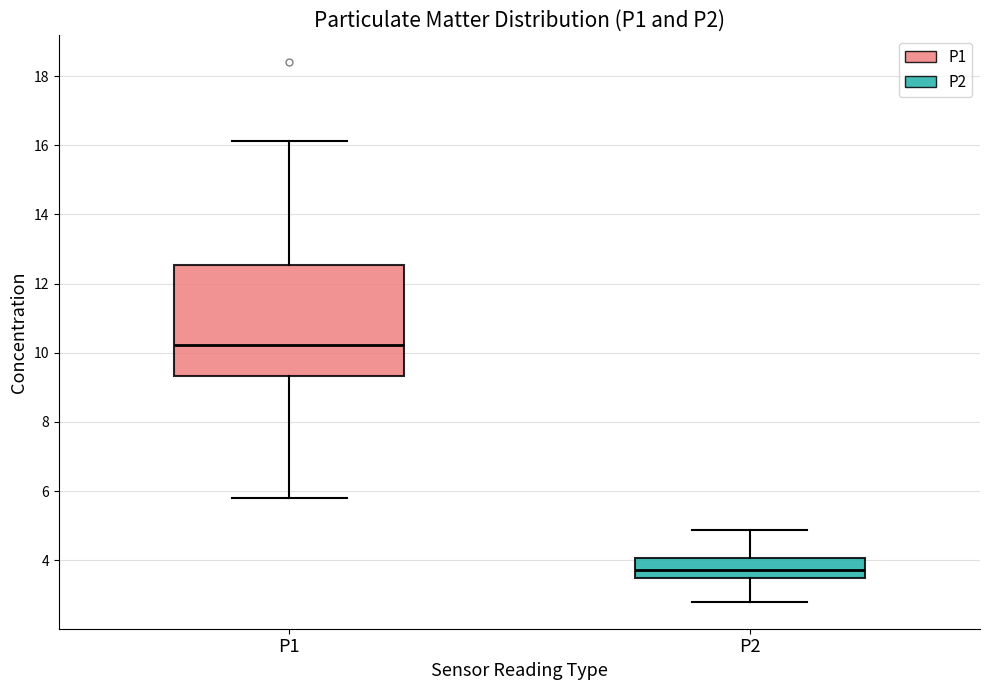

Which box is the tallest, from its lower edge to its upper edge?

P1